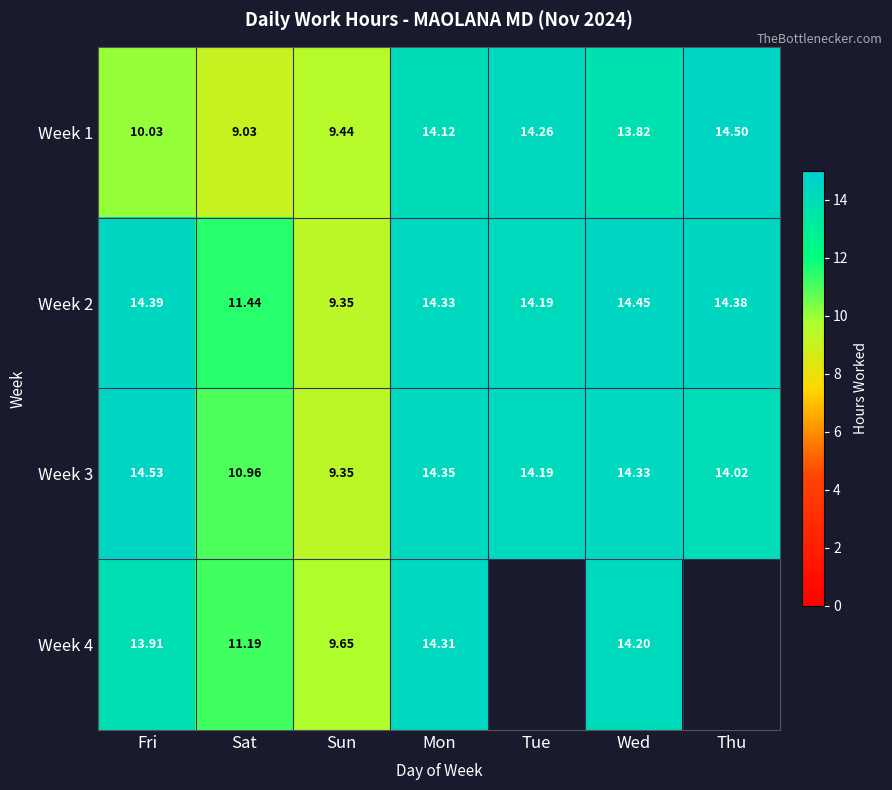

Is it true that Week 4 equals 5.4 at Fri?

False